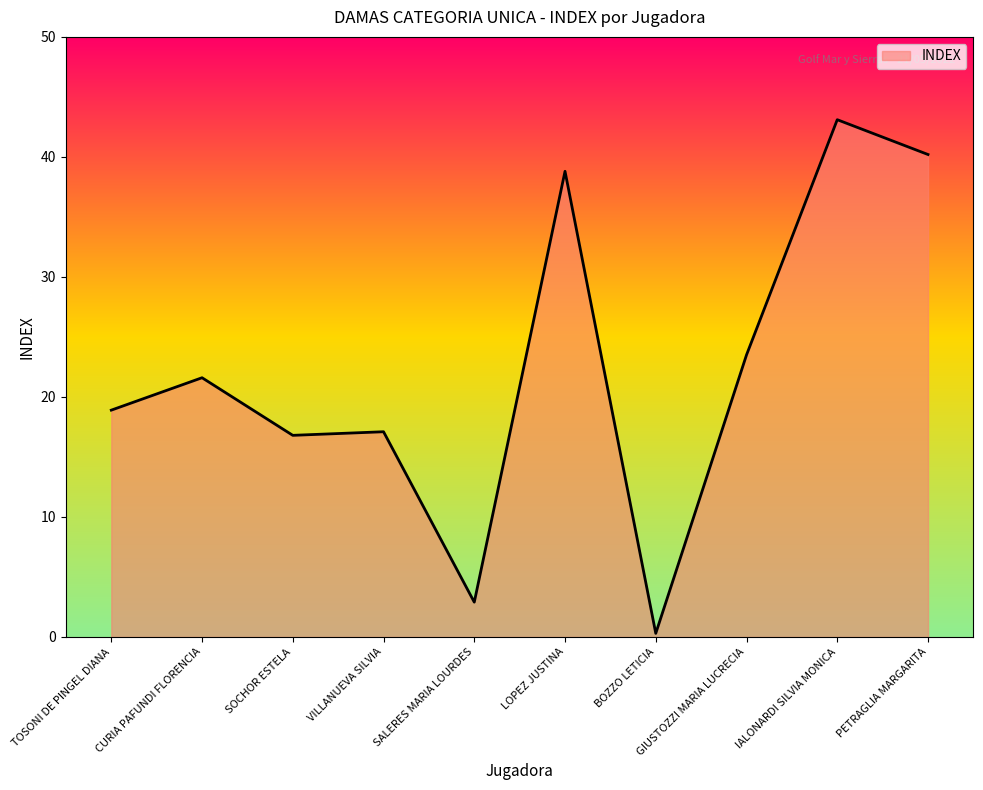

Where is the data nearest to the value 21?

CURIA PAFUNDI FLORENCIA